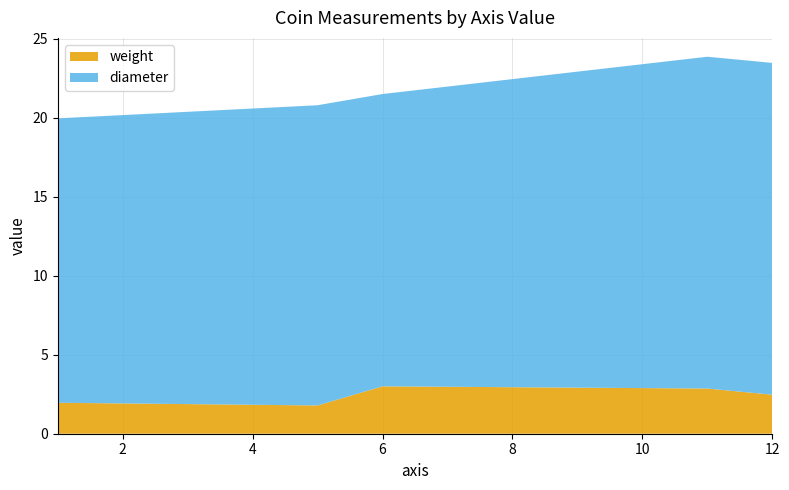

The weight series shows 3.0 at 6. True or false?

True